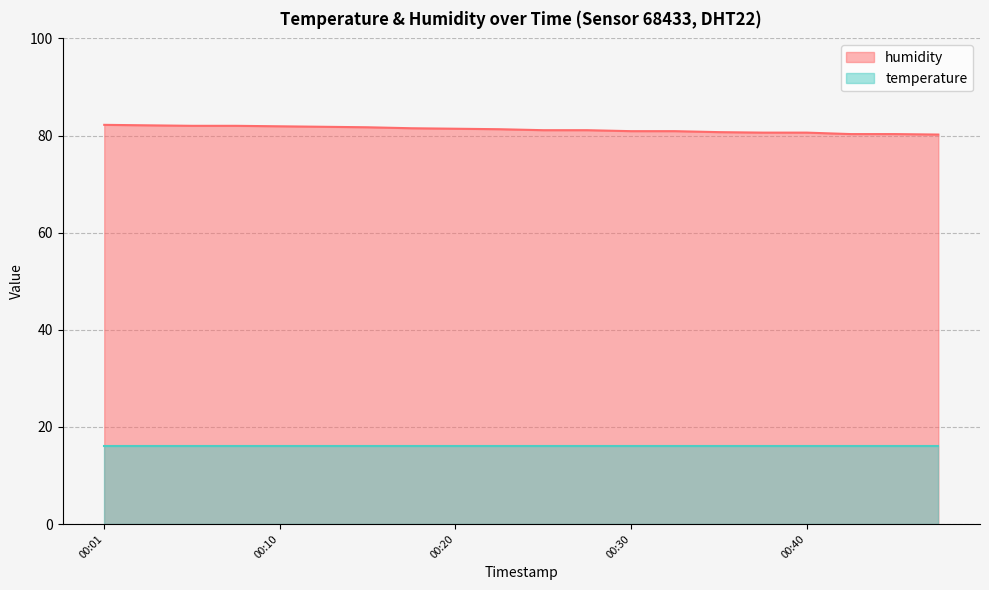

Which has a higher value, 00:22 or 00:01?

00:01